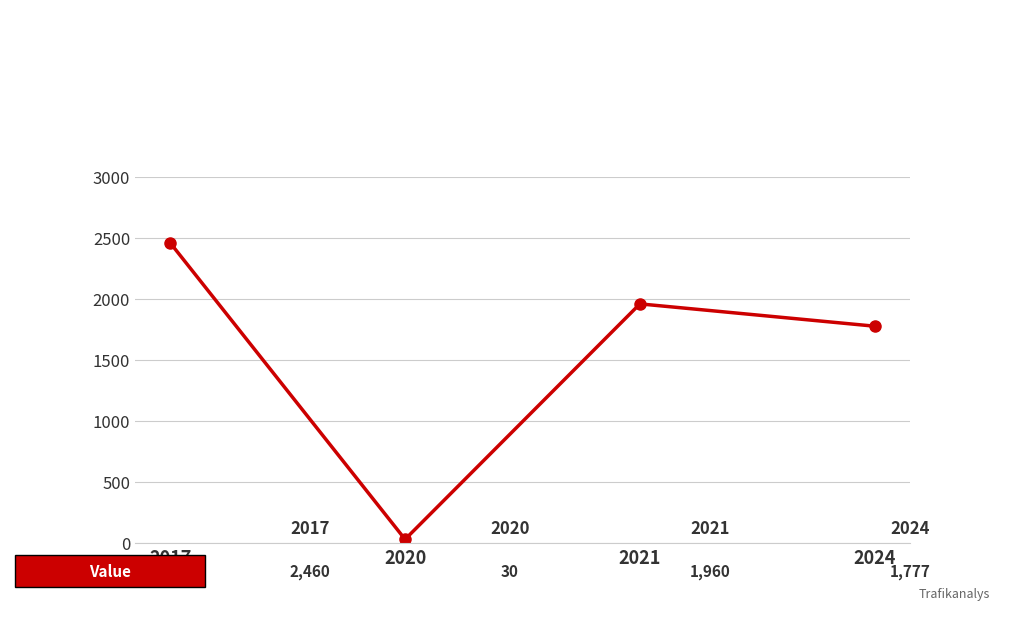

Reading right to left, transcribe all the data shown in this chart.

2024=1777	2021=1960	2020=30	2017=2460